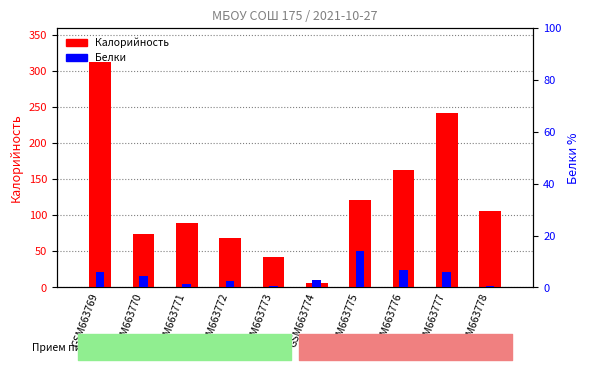

At which category is the sum across all series the highest?

GSM663769